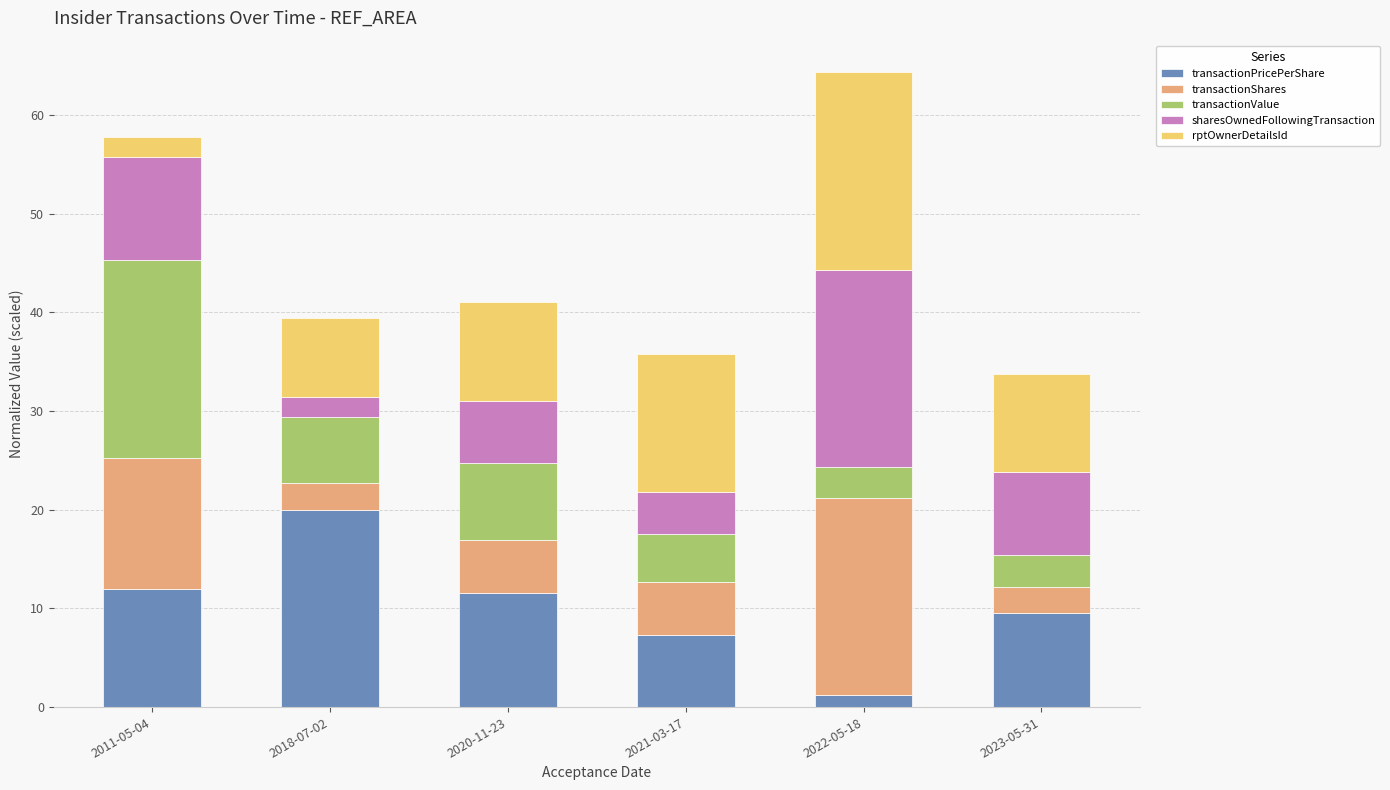

What is the total value across all series at 2020-11-23?

41.0